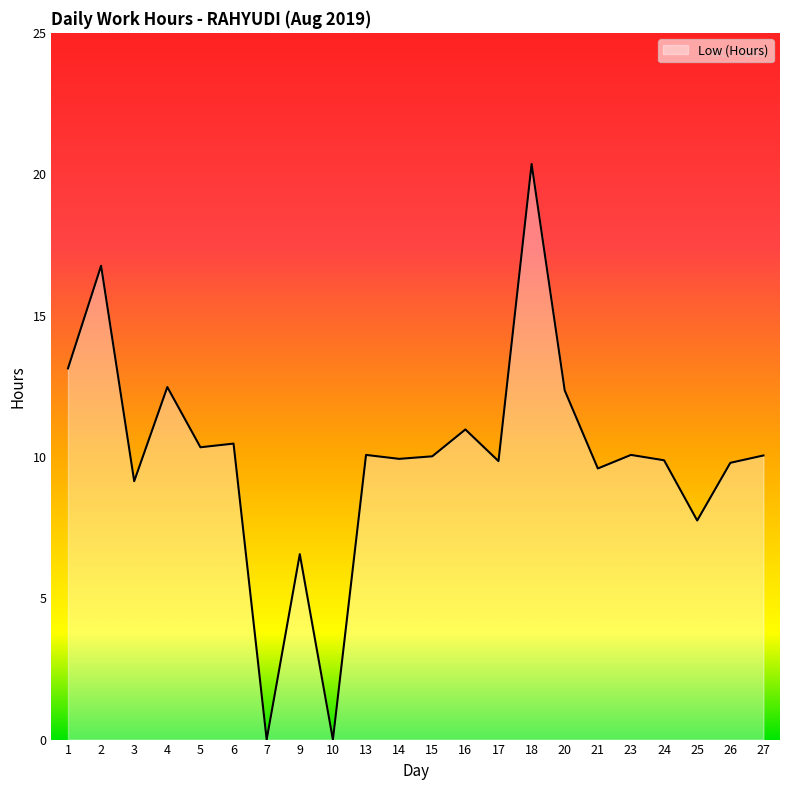

What value does the data have at 27?

10.1